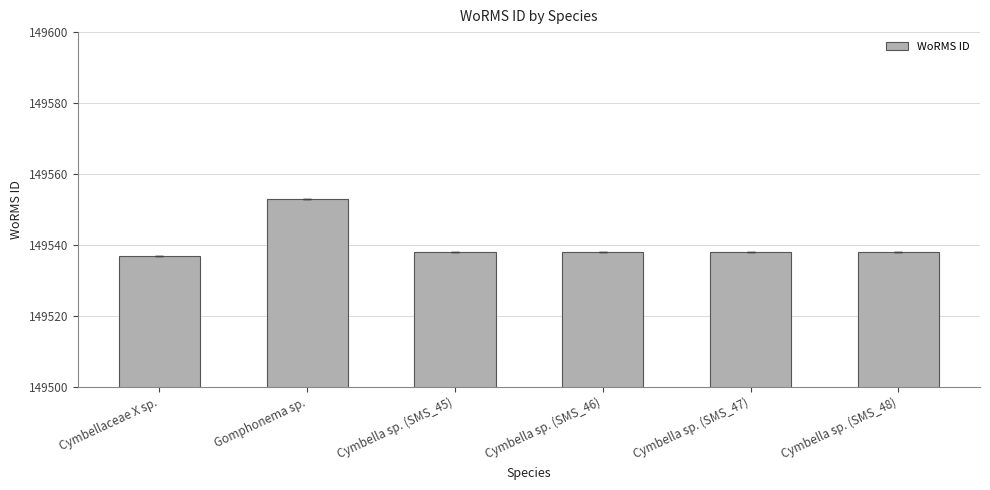

What is the value of the 1st bar from the left?

149537